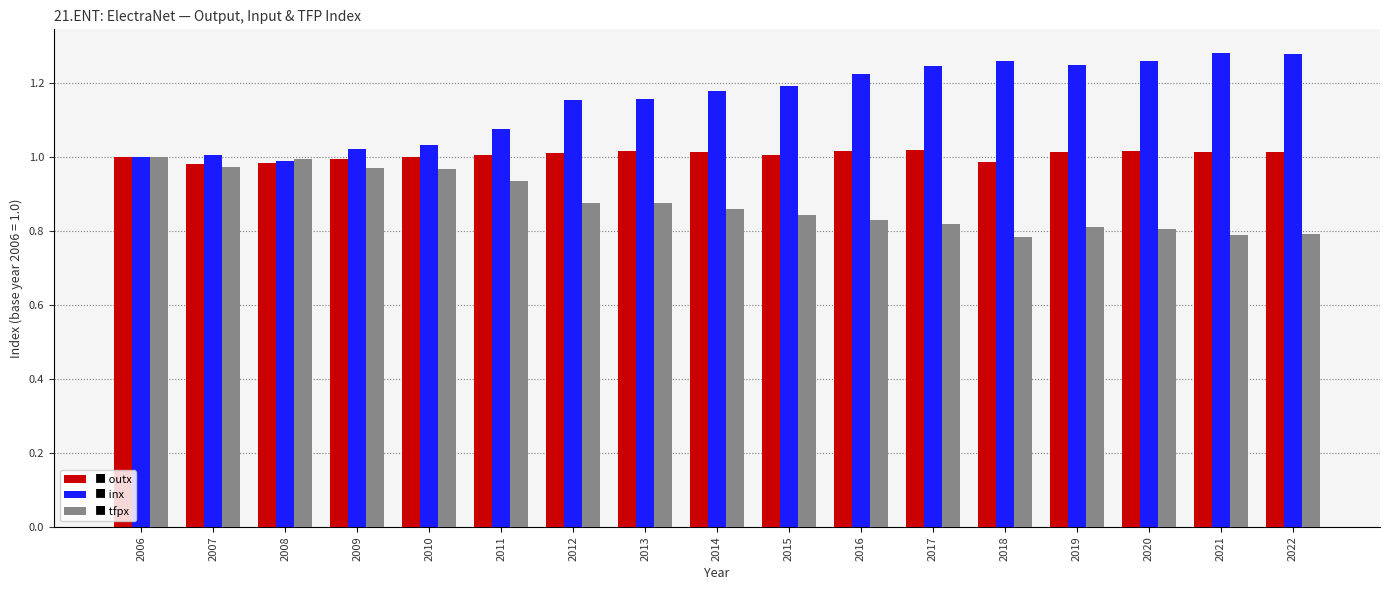

What is the total value across all series at 2014?

3.1